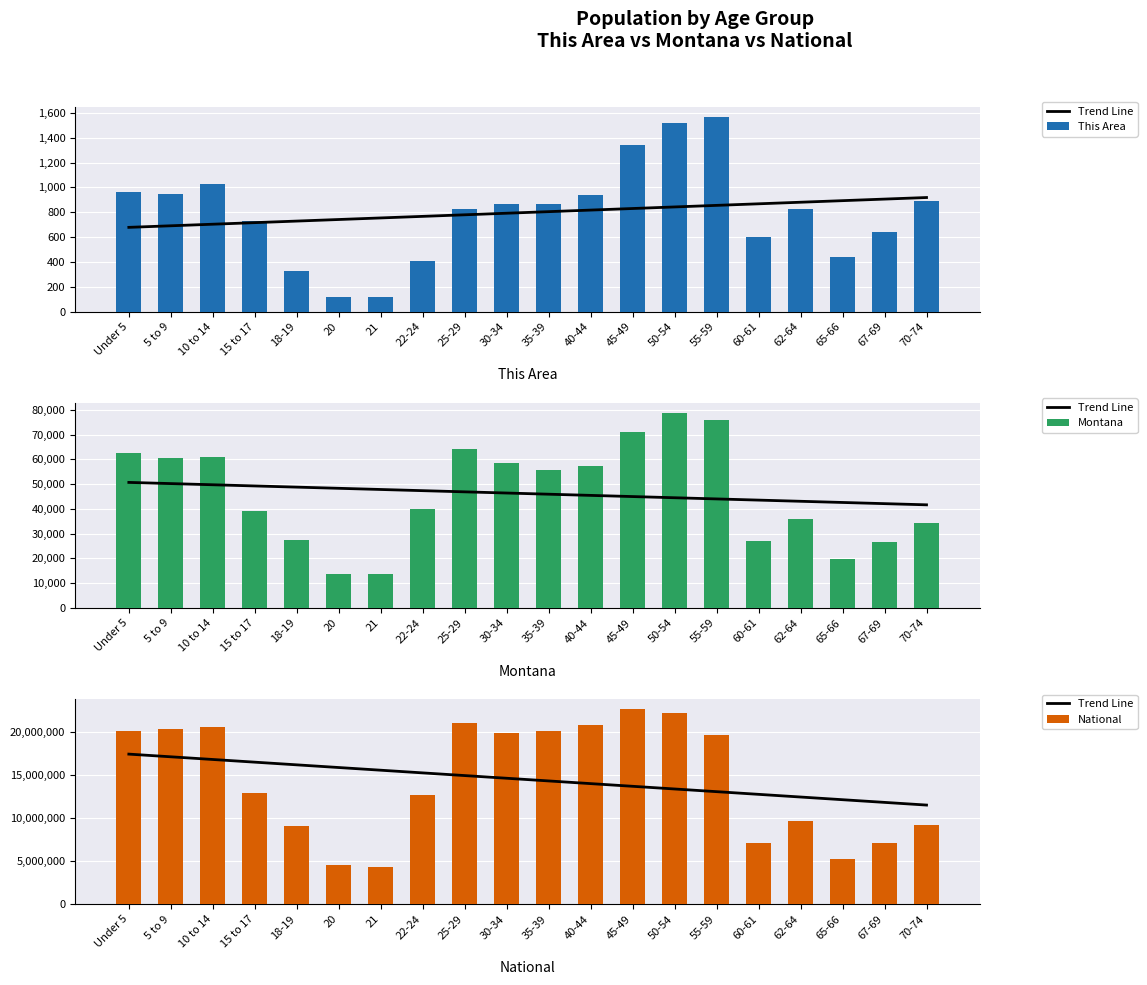

How many groups of bars are there?

20